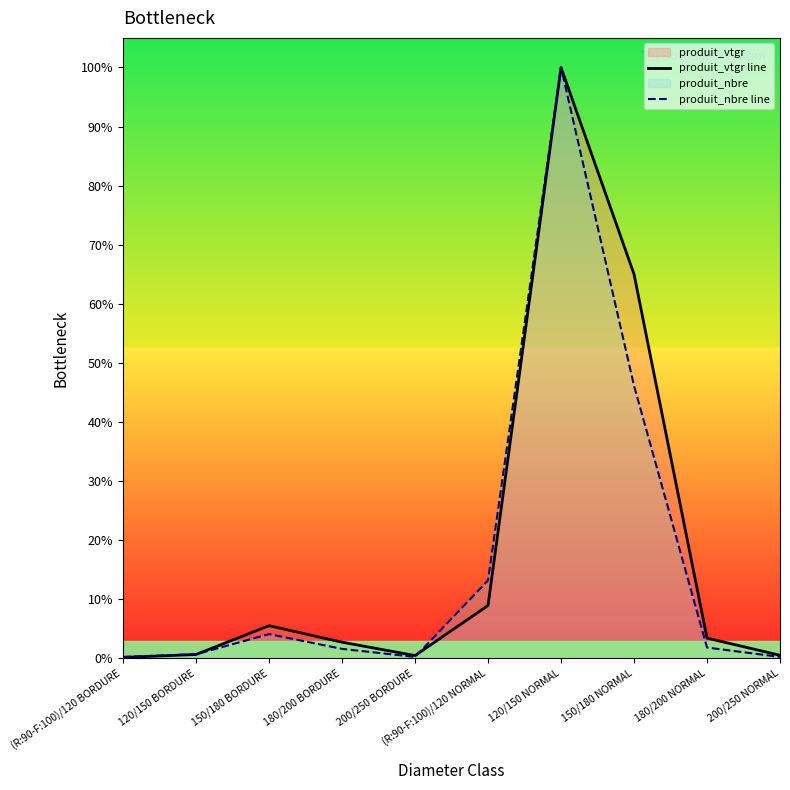

Reading left to right, list all the values displayed in this chart.

produit_vtgr line: (R:90-F:100)/120 BORDURE=0.0	120/150 BORDURE=0.0	150/180 BORDURE=0.1	180/200 BORDURE=0.0	200/250 BORDURE=0.0	(R:90-F:100)/120 NORMAL=0.1	120/150 NORMAL=1.0	150/180 NORMAL=0.7	180/200 NORMAL=0.0	200/250 NORMAL=0.0
produit_nbre line: (R:90-F:100)/120 BORDURE=0.0	120/150 BORDURE=0.0	150/180 BORDURE=0.0	180/200 BORDURE=0.0	200/250 BORDURE=0.0	(R:90-F:100)/120 NORMAL=0.1	120/150 NORMAL=1.0	150/180 NORMAL=0.5	180/200 NORMAL=0.0	200/250 NORMAL=0.0